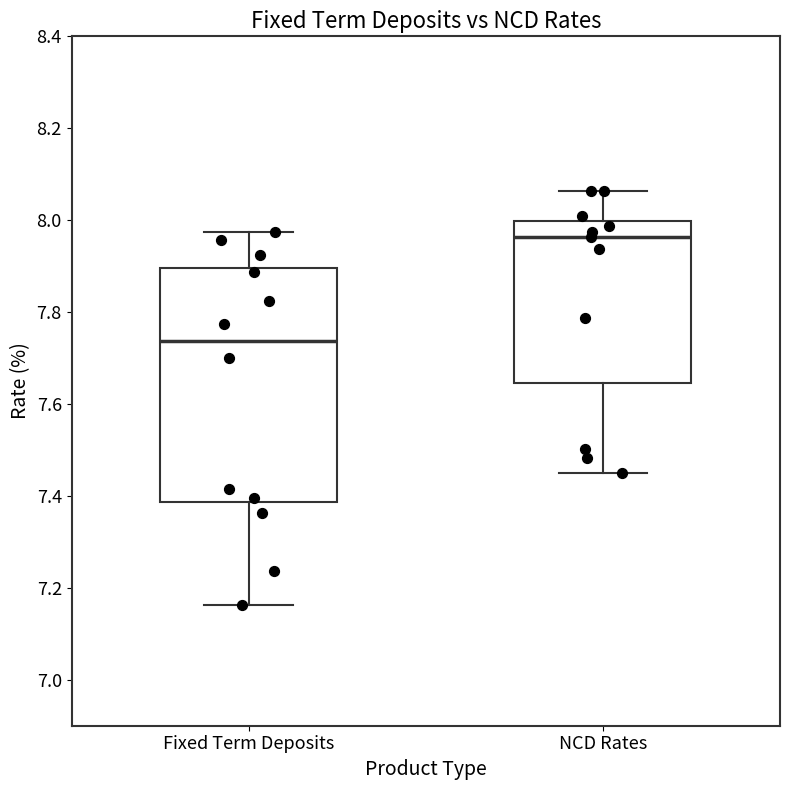

Reading left to right, transcribe this box plot: for each box, give where its median line is, the range the box spans, and where its two whiskers end, as read against the y-axis. The values are not printed on the chart, so give them approximately, as read against the axis.

Fixed Term Deposits: median 7.74, box 7.38 to 7.90, whiskers 7.16 to 7.98
NCD Rates: median 7.96, box 7.64 to 8.00, whiskers 7.46 to 8.06